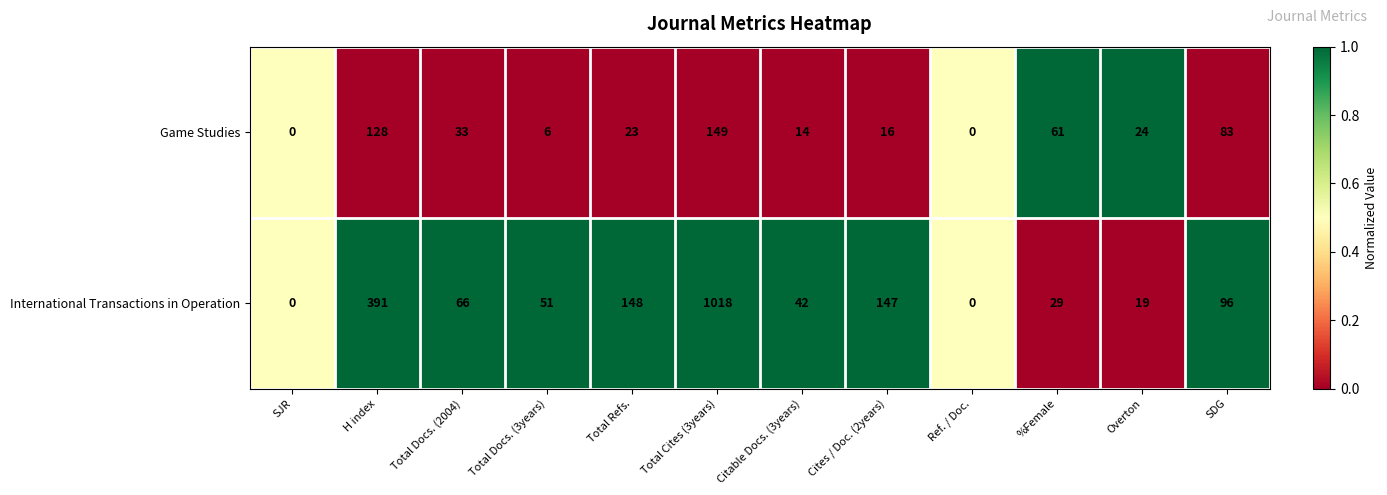

Rank the series by their average value, from lowest to highest.

Game Studies, International Transactions in Operation